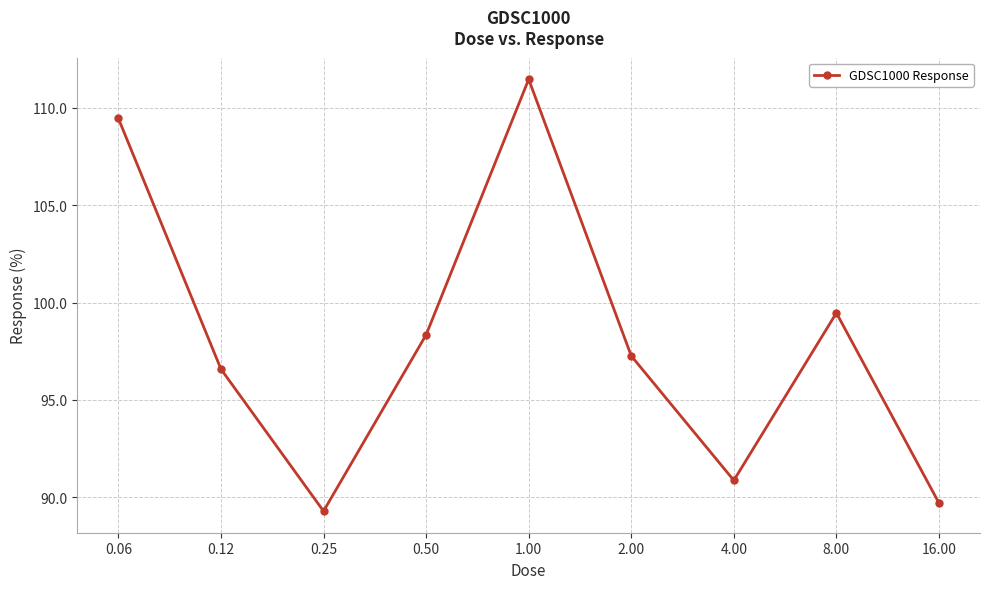

What is the sum of all values?

882.4